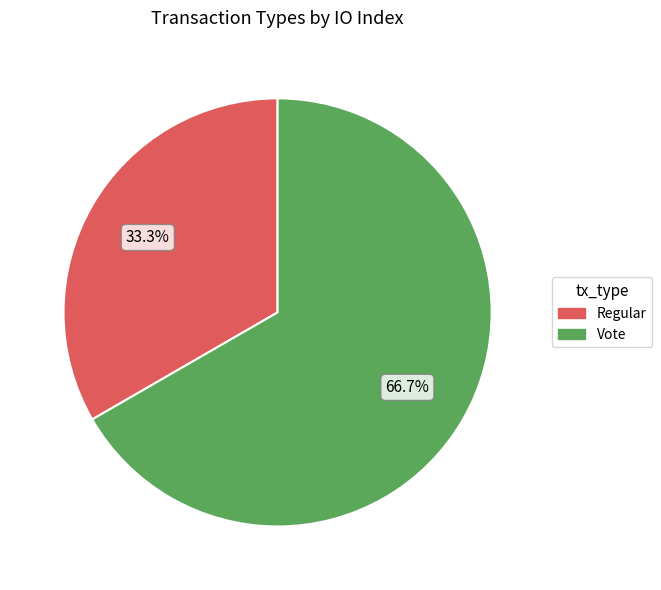

Which has a higher value, Vote or Regular?

Vote